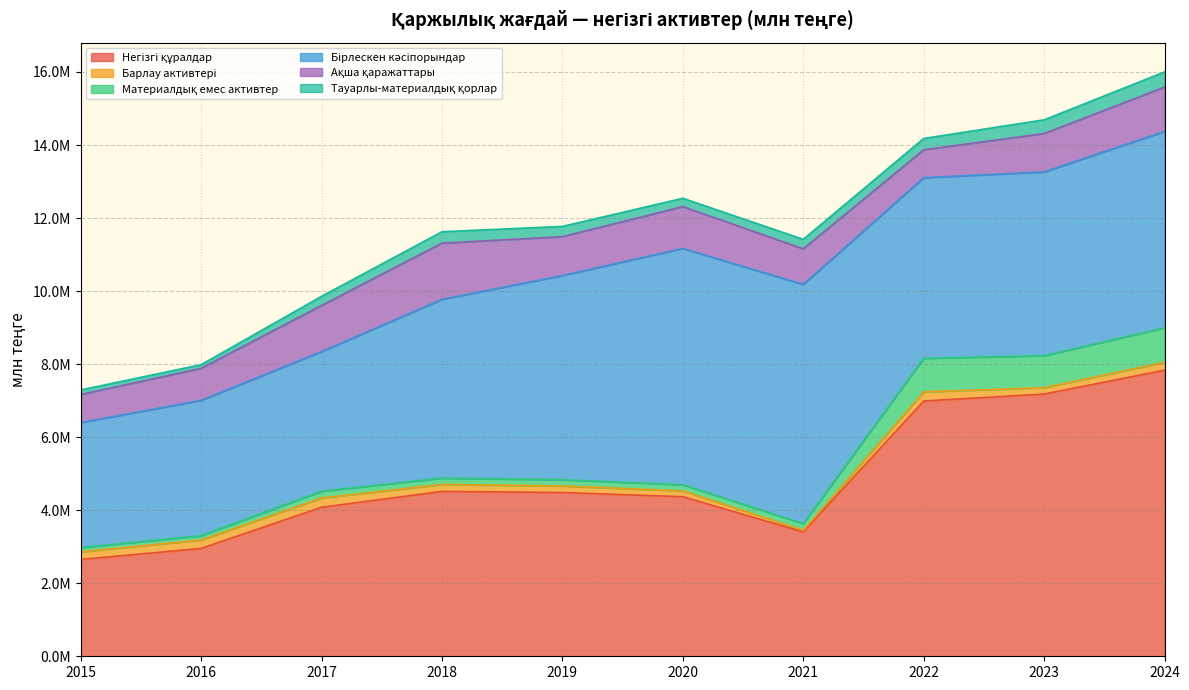

Is it true that Барлау активтері equals 234343.5 at 2020?

False